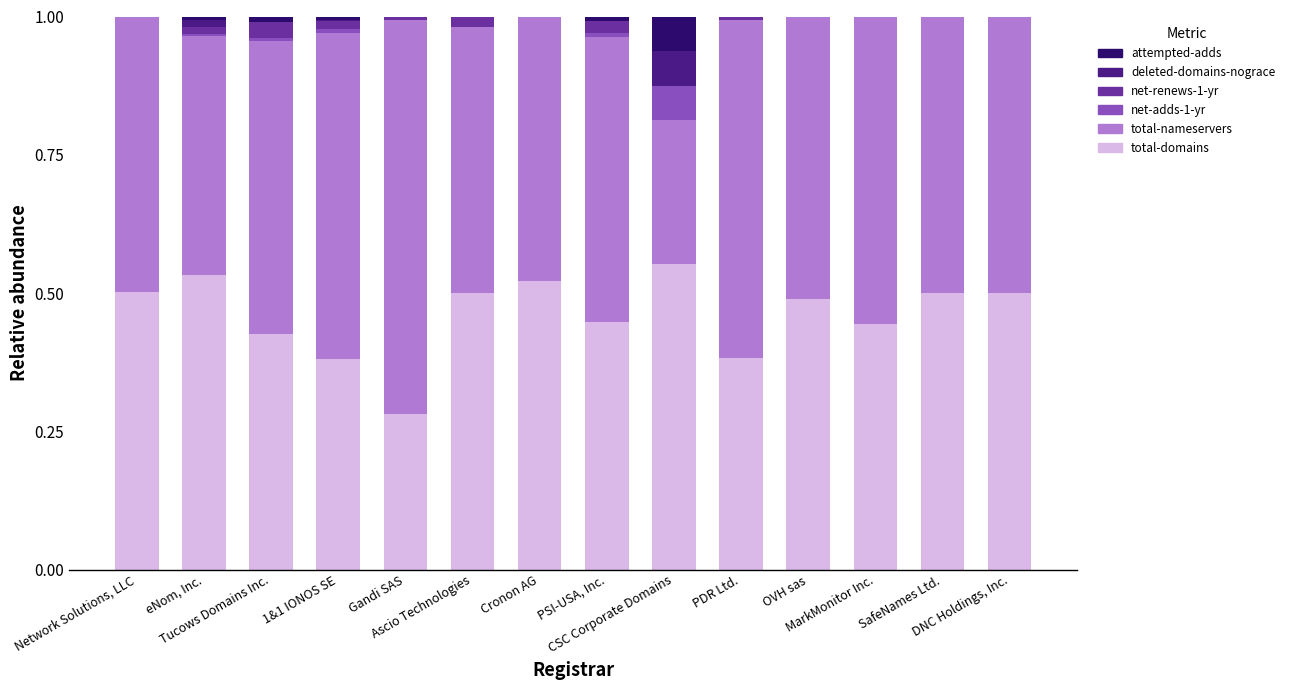

What are all the series names shown in the legend?

attempted-adds, deleted-domains-nograce, net-renews-1-yr, net-adds-1-yr, total-nameservers, total-domains